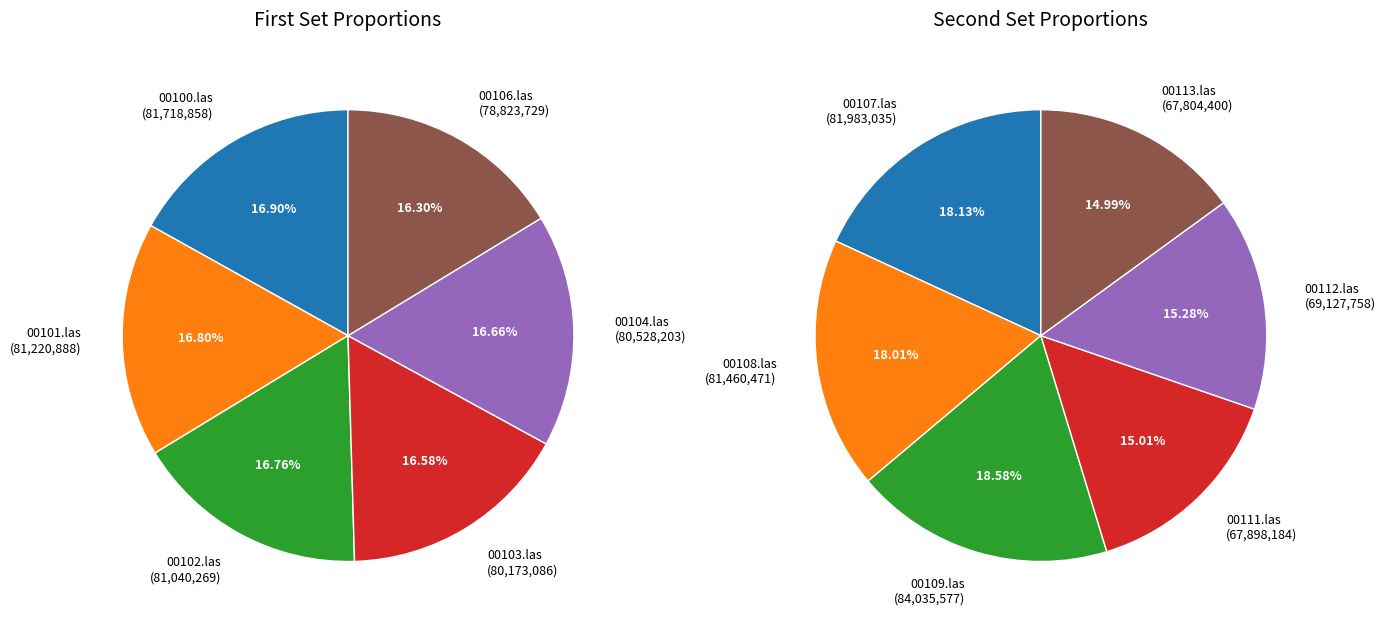

Which slice is the largest?

00109.las